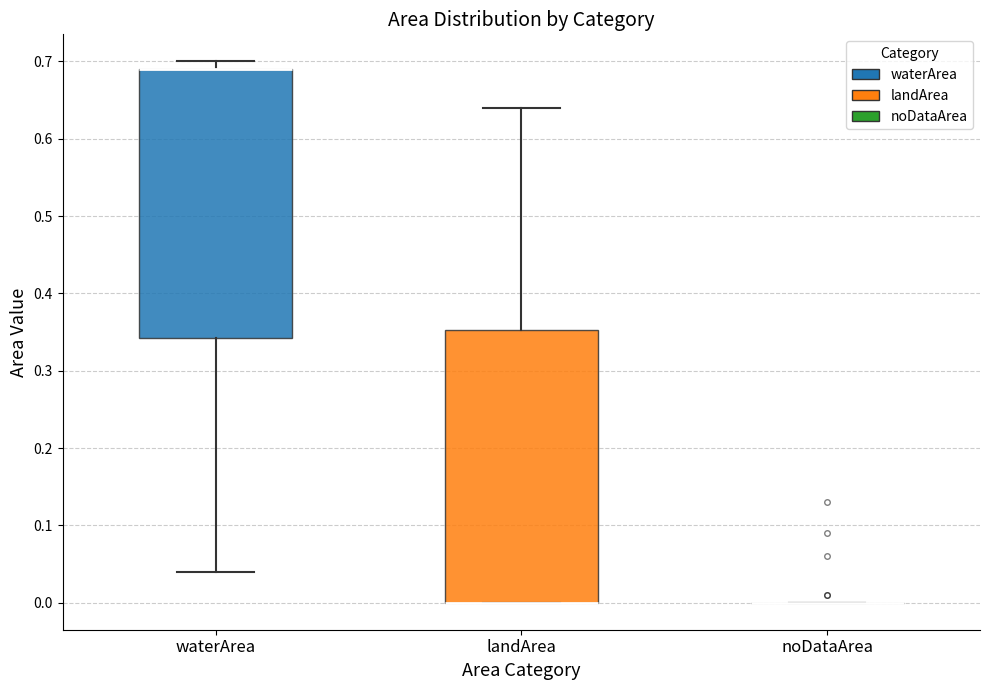

Reading left to right, read every box against the y-axis: the position of its median line, the range the box covers, and the ends of its whiskers. The values are not printed on the chart, so give them approximately, as read against the axis.

waterArea: median 0.69 (drawn on the box's upper edge), box 0.34 to 0.69, whiskers 0.04 to 0.70
landArea: median 0.00 (drawn on the box's lower edge), box 0.00 to 0.35, whiskers 0.00 to 0.64
noDataArea: box collapsed to a line at 0.00, whiskers 0.00 to 0.00